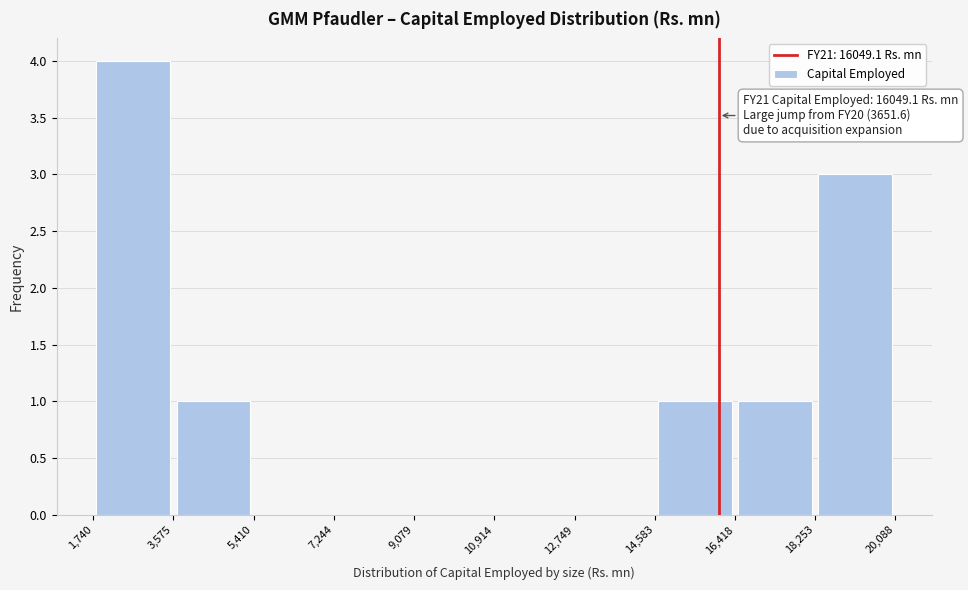

Over which range of the x-axis is the bar tallest?

1,740 to 3,575